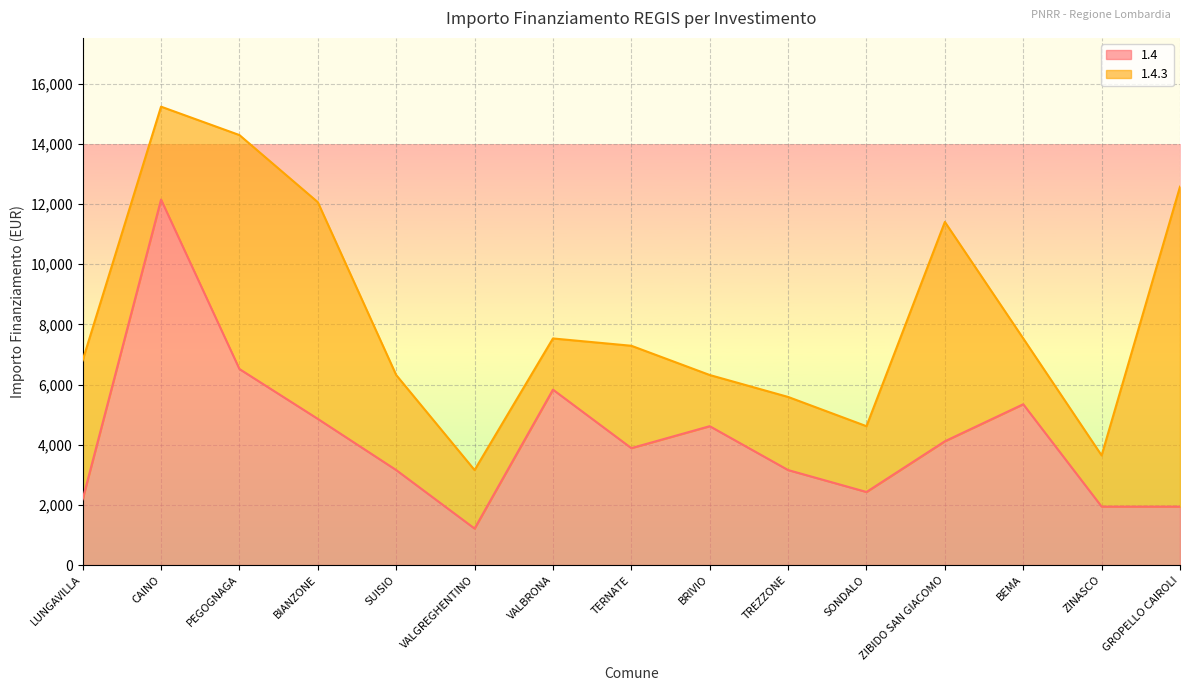

At which category does the chart reach its peak across all series?

CAINO